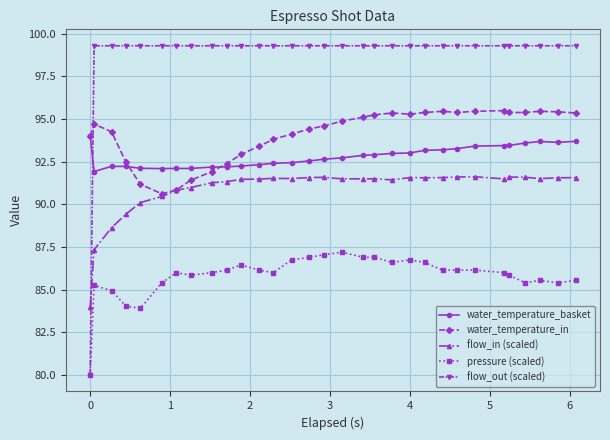

Rank the series by their maximum value, from lowest to highest.

pressure (scaled), flow_in (scaled), water_temperature_basket, water_temperature_in, flow_out (scaled)